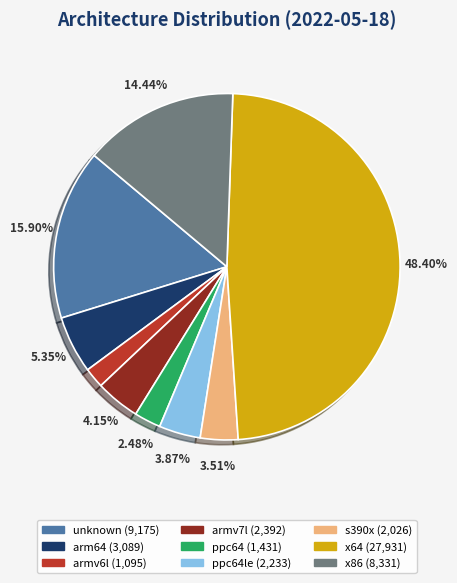

Is there any slice that represents more than half of the pie?

No